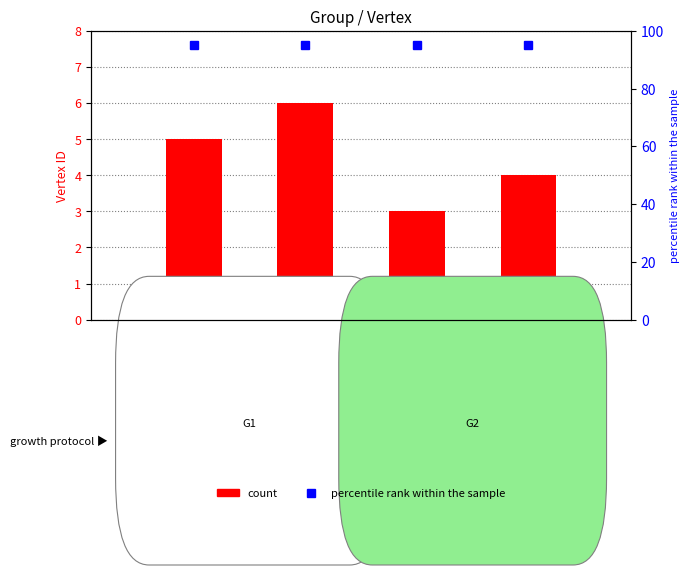

Read the Vertex ID value at patricia_energy.

6